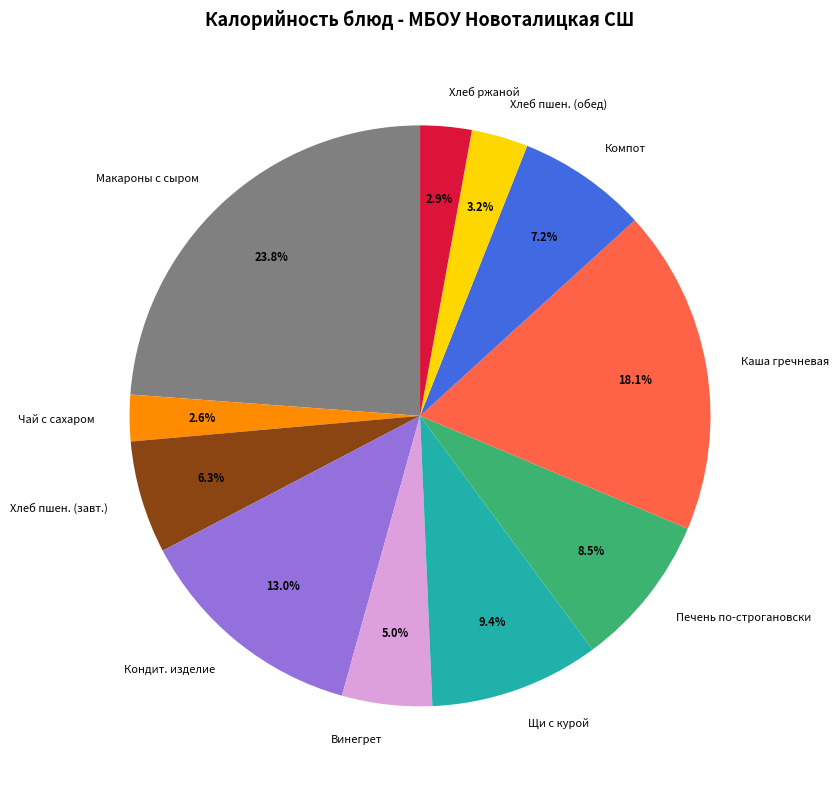

Does Макароны с сыром account for over 50% of the chart?

No